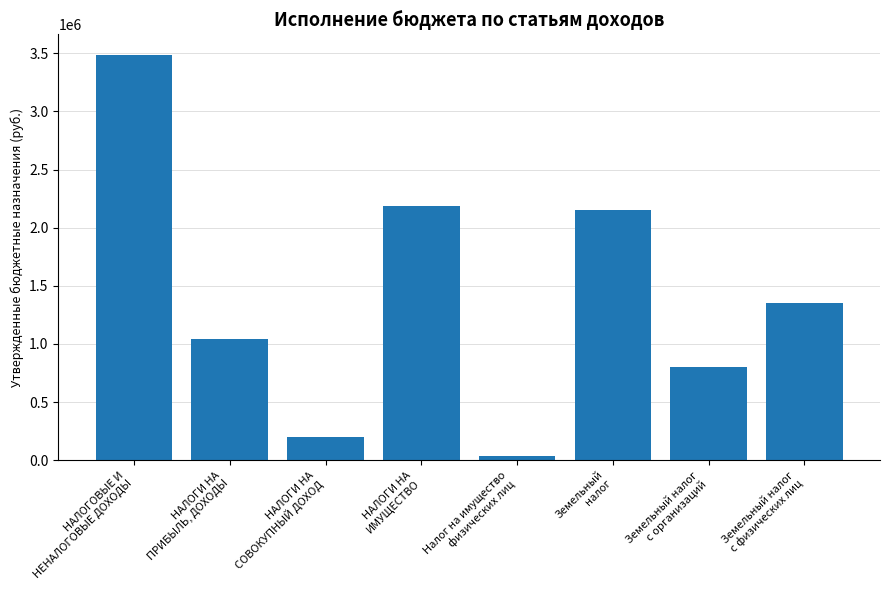

Are the bars grouped side by side (vs. stacked)?

No